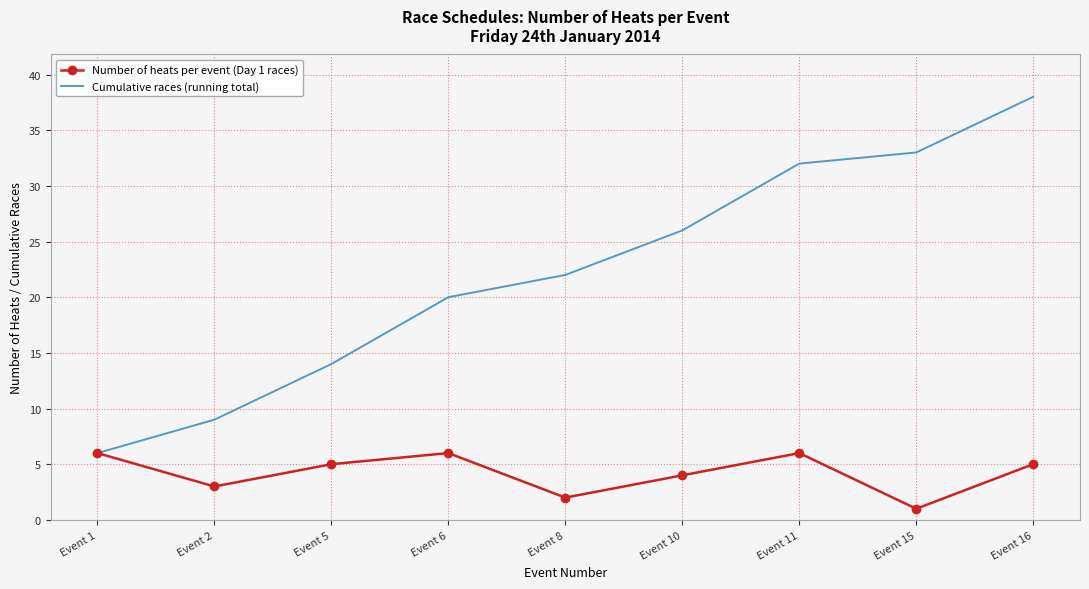

What are all the series names shown in the legend?

Number of heats per event (Day 1 races), Cumulative races (running total)